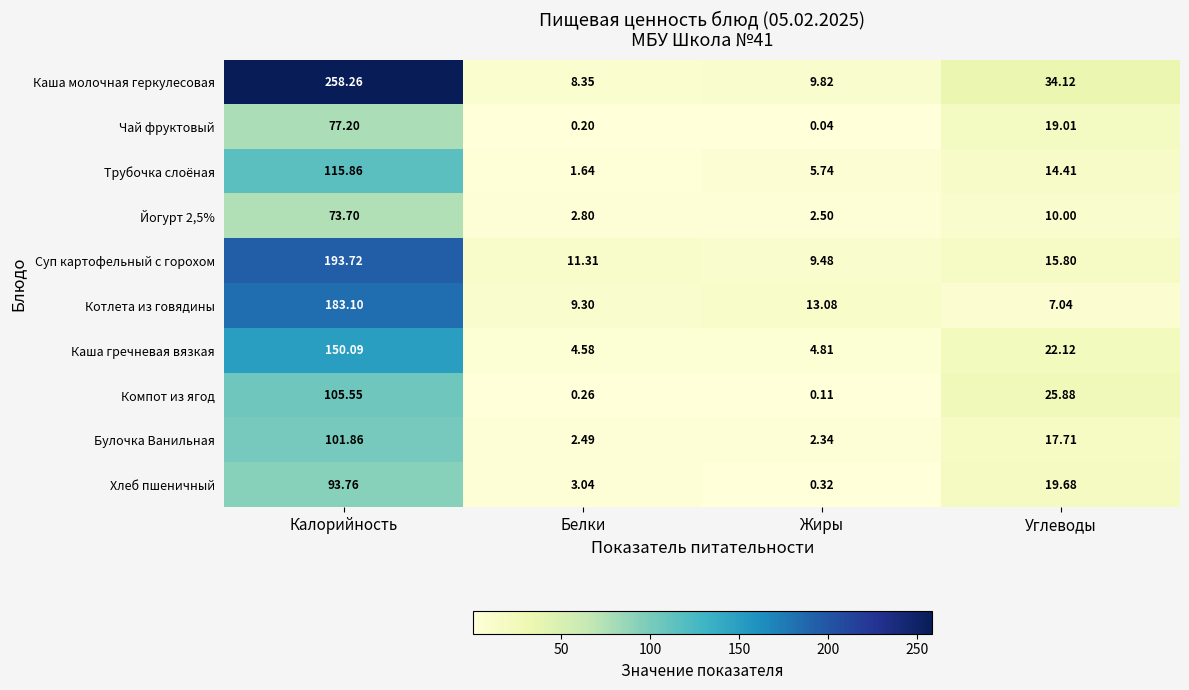

How many data points in Каша гречневая вязкая are above 22?

2